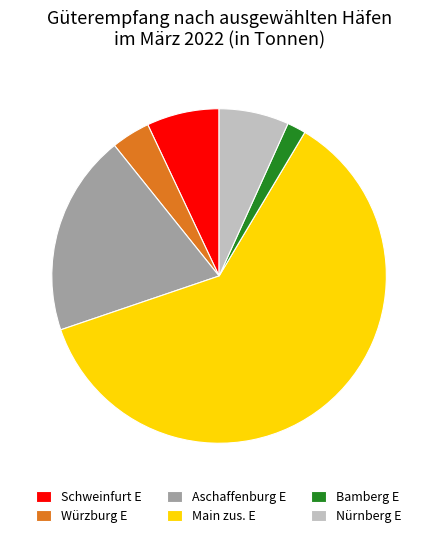

Count the number of slices in the pie.

6